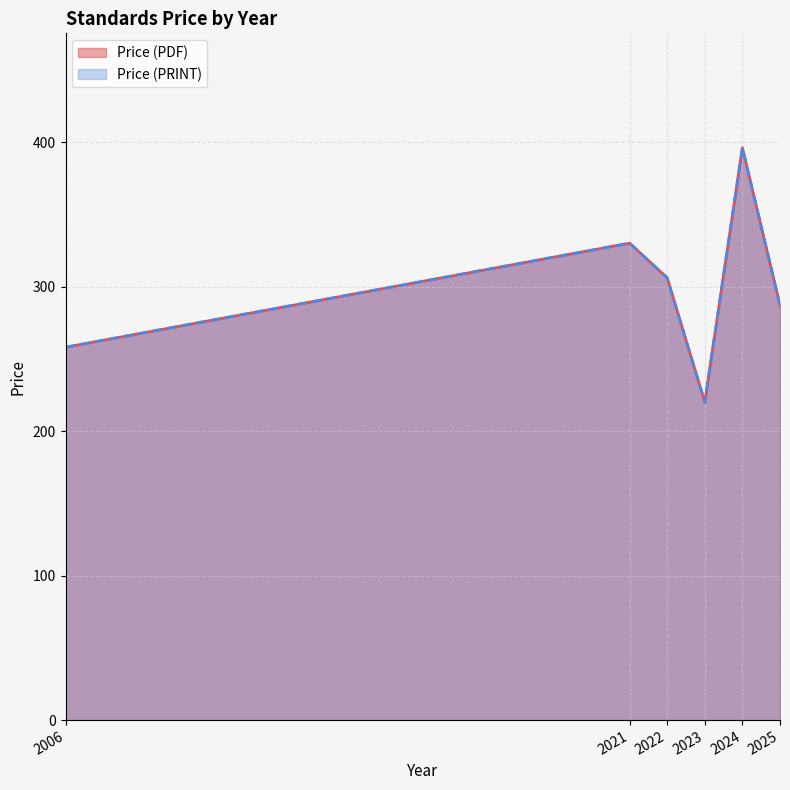

Which category has the lowest value across all series?

2023